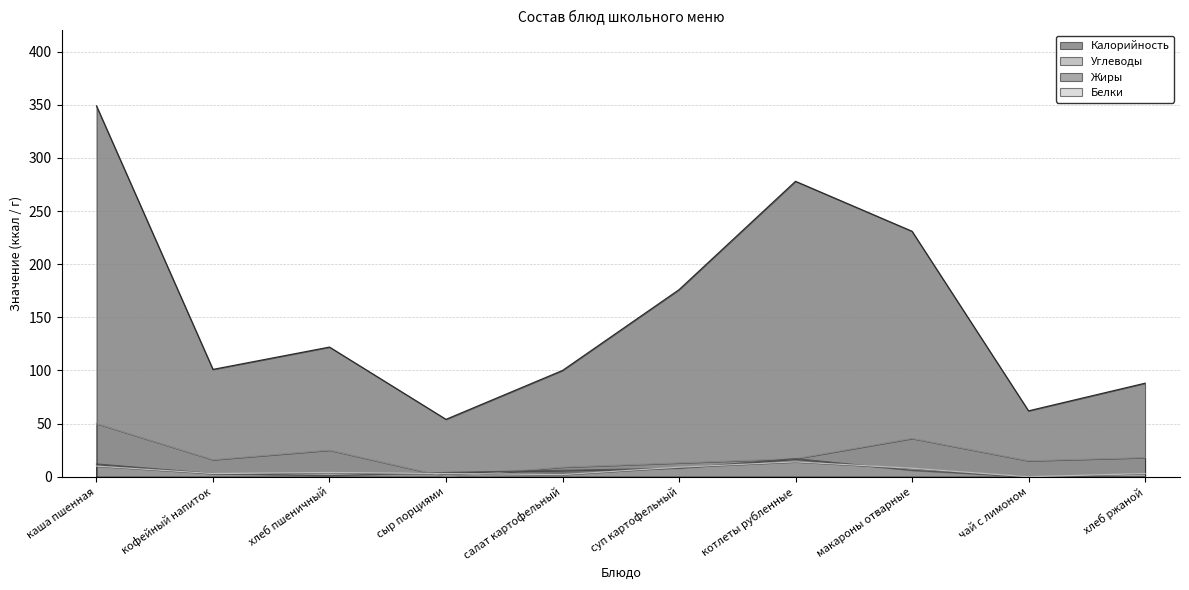

Where does the Белки series first go above 4?

каша пшенная